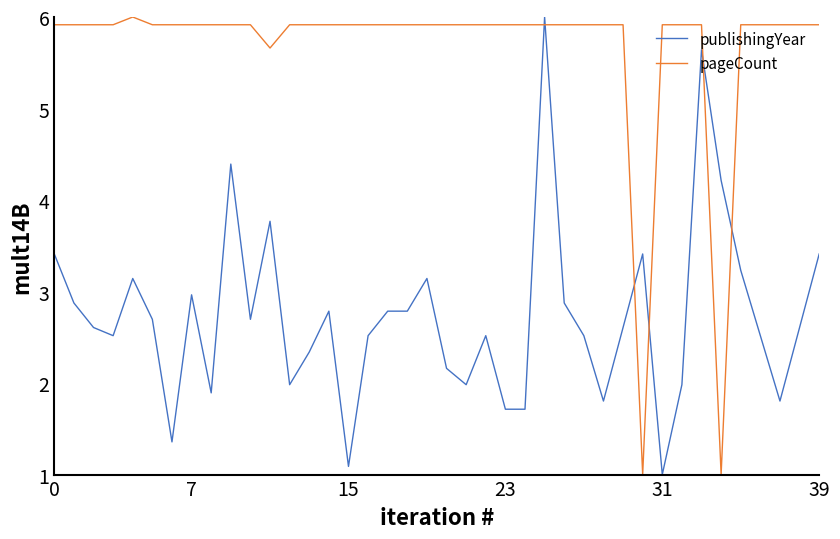

What is the maximum value shown in the chart?

6.0